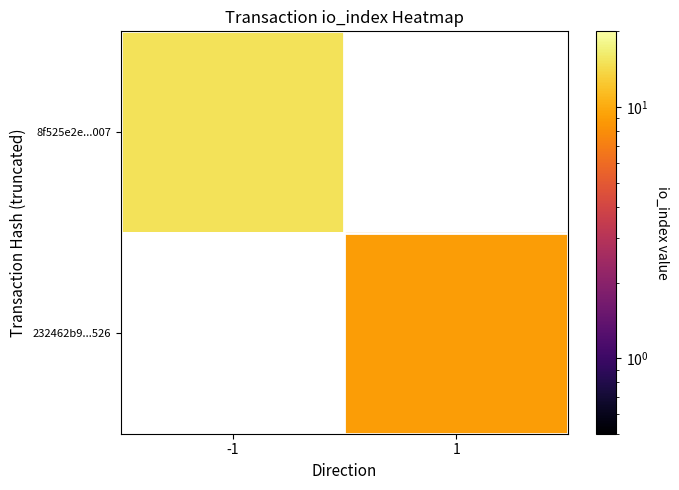

What is the minimum value shown in the chart?

9.0